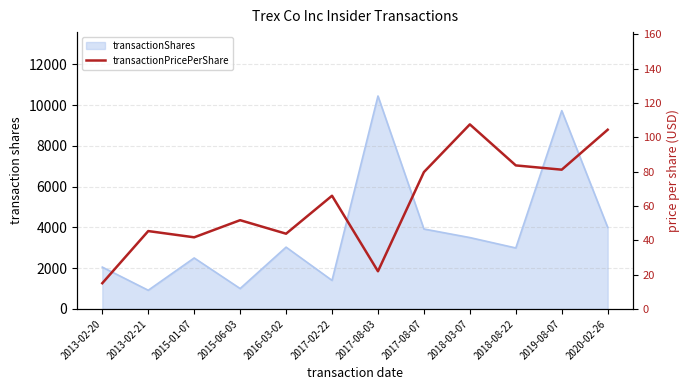

True or false: the data shows 36.9 at 2017-08-03.

False